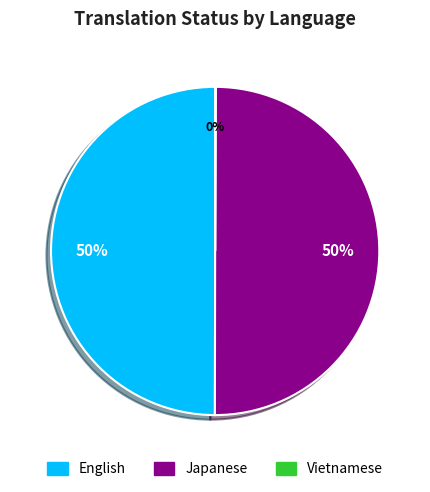

Is it true that English is 57% of the pie?

False